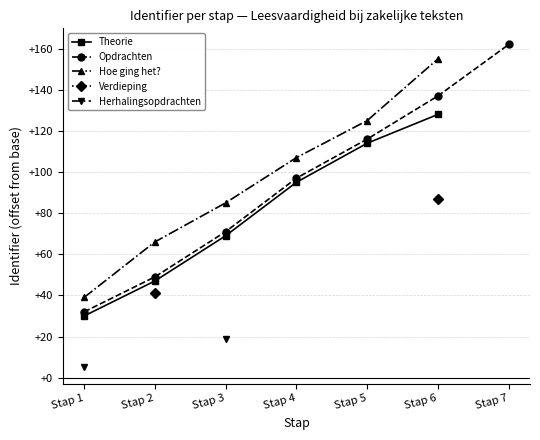

Rank the categories by Opdrachten value from lowest to highest.

Stap 1, Stap 2, Stap 3, Stap 4, Stap 5, Stap 6, Stap 7